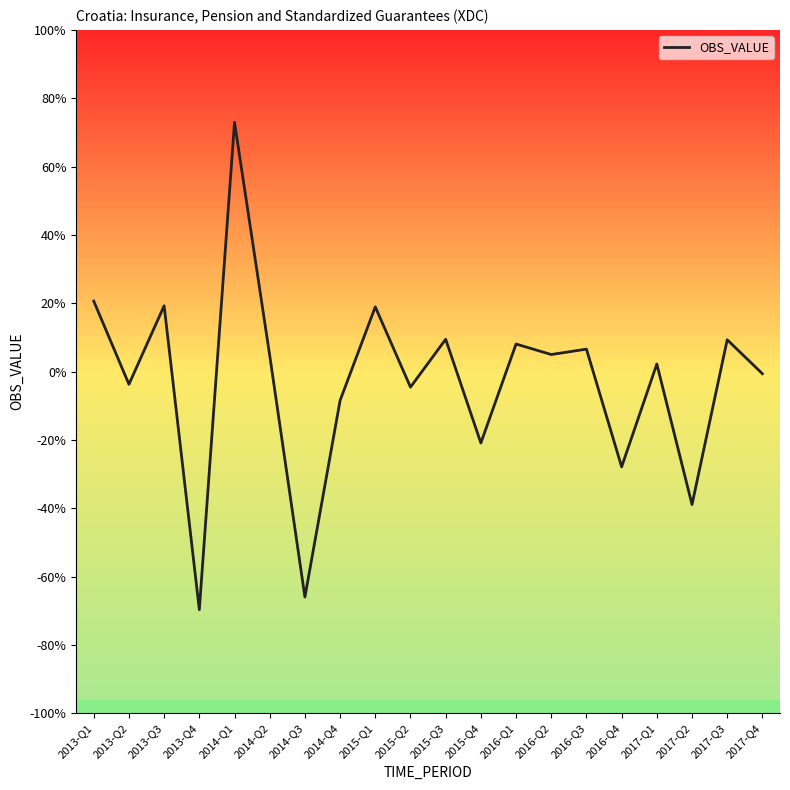

At which category does the chart reach its peak across all series?

2014-Q1